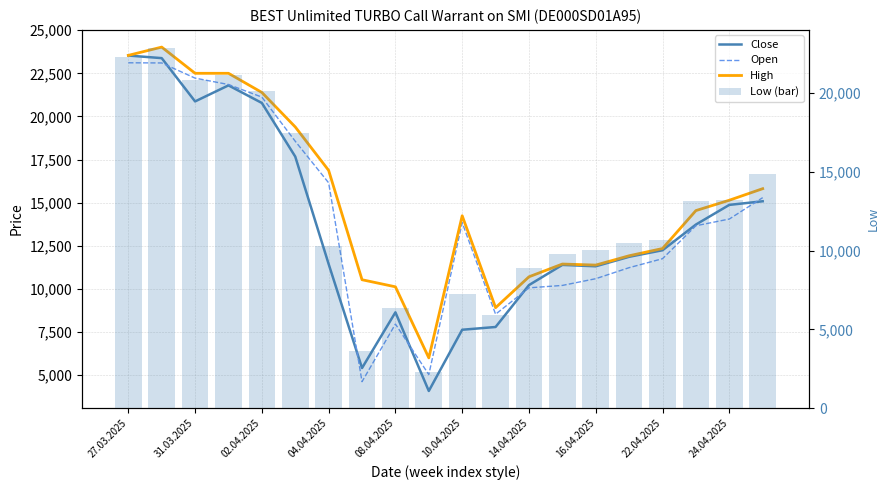

What is the sum of all Open values?

282920